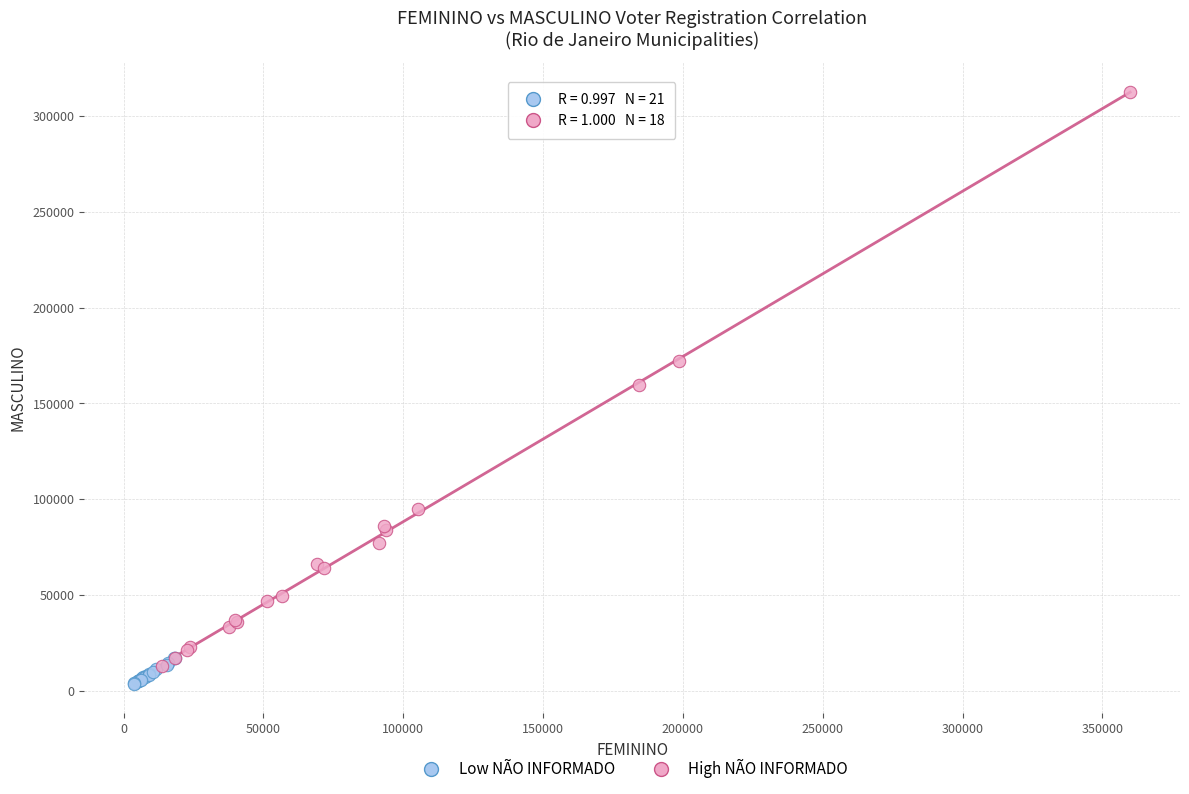

Which series has the widest spread of Y values?

High NÃO INFORMADO